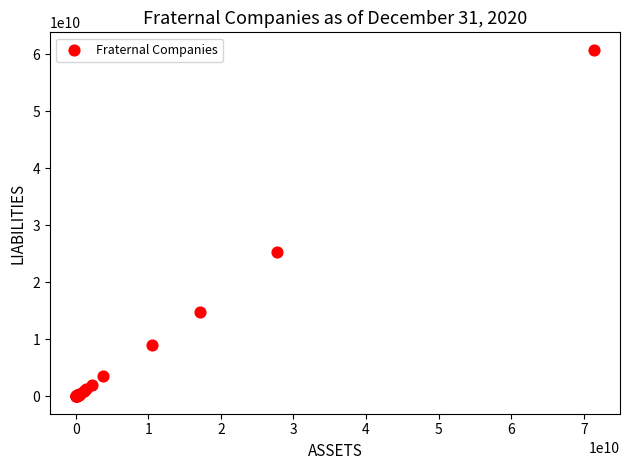

What Y value in the scatter plot is closest to 30416780347?

25347117381